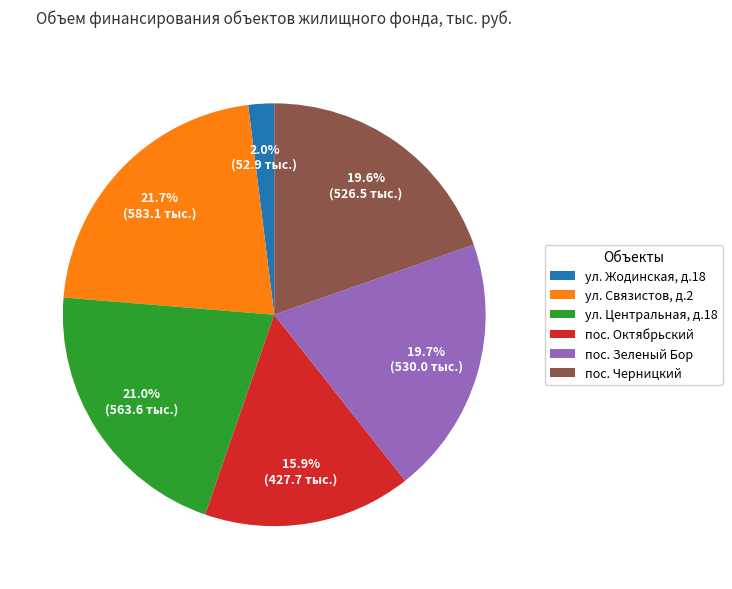

To the nearest percent, what percentage of the pie is пос. Октябрьский?

16%